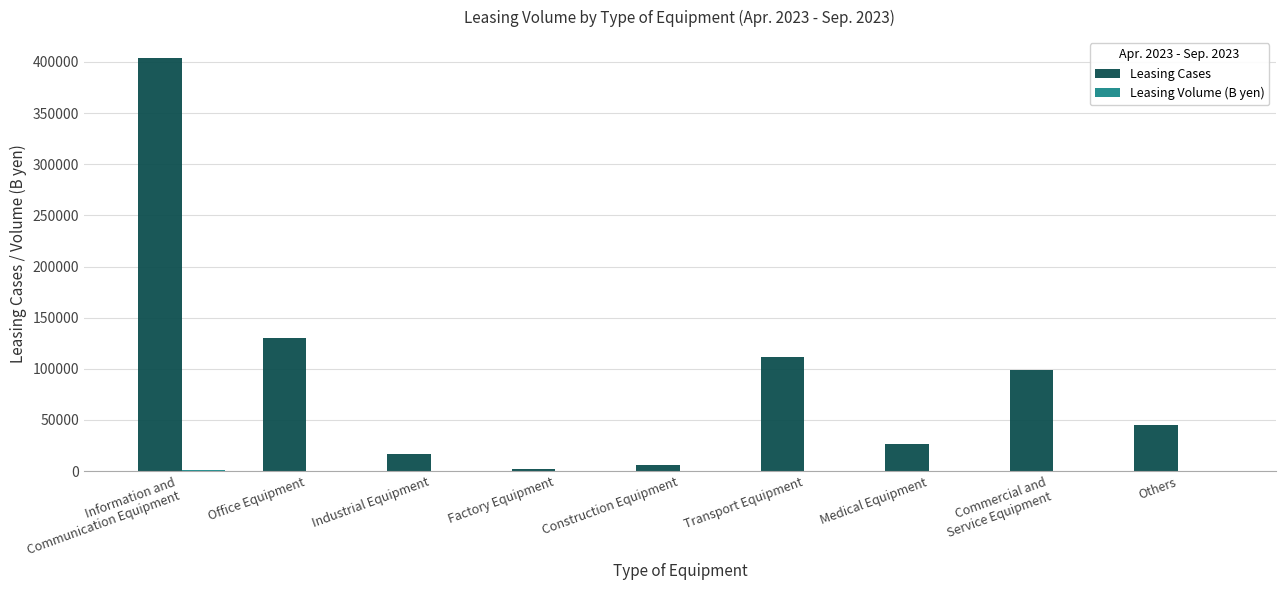

What is the maximum value shown in the chart?

404059.0